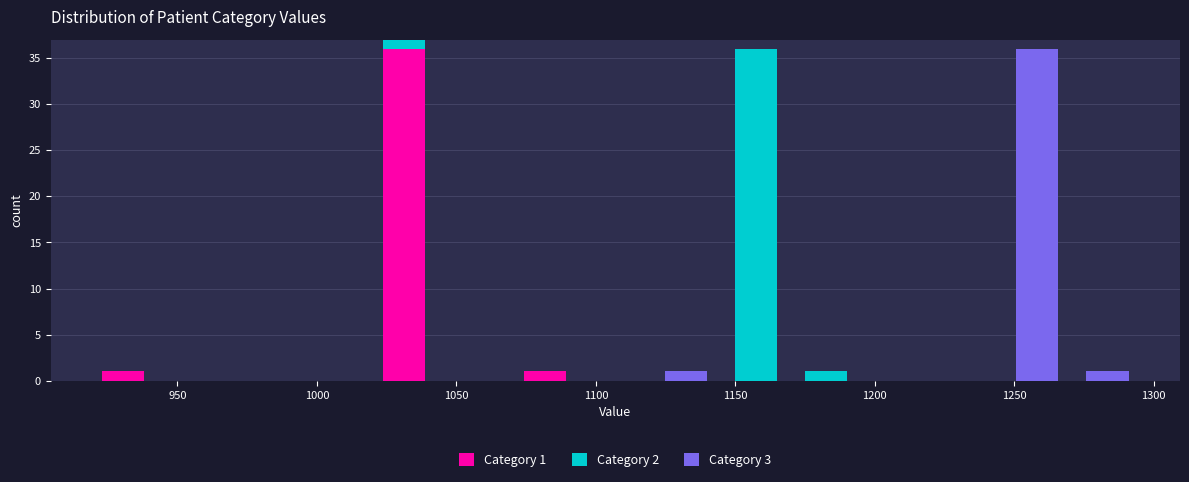

Which range on the x-axis has the tallest stacked bar (by total height)?

1020 to 1045